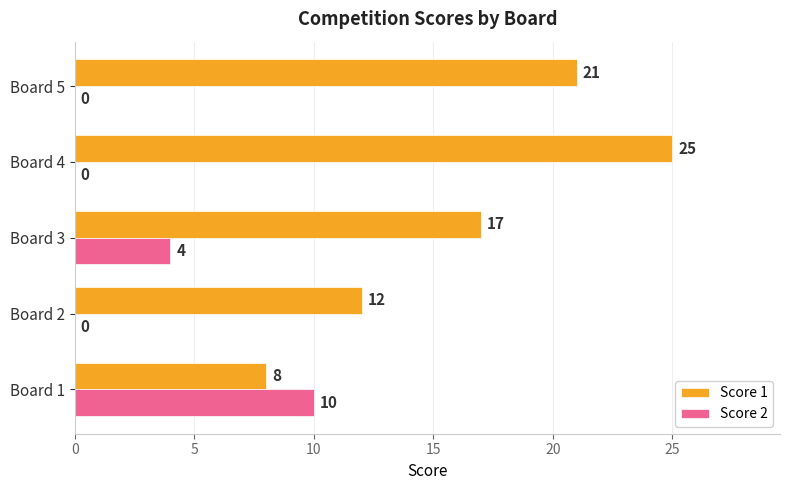

What is the greatest value displayed?

25